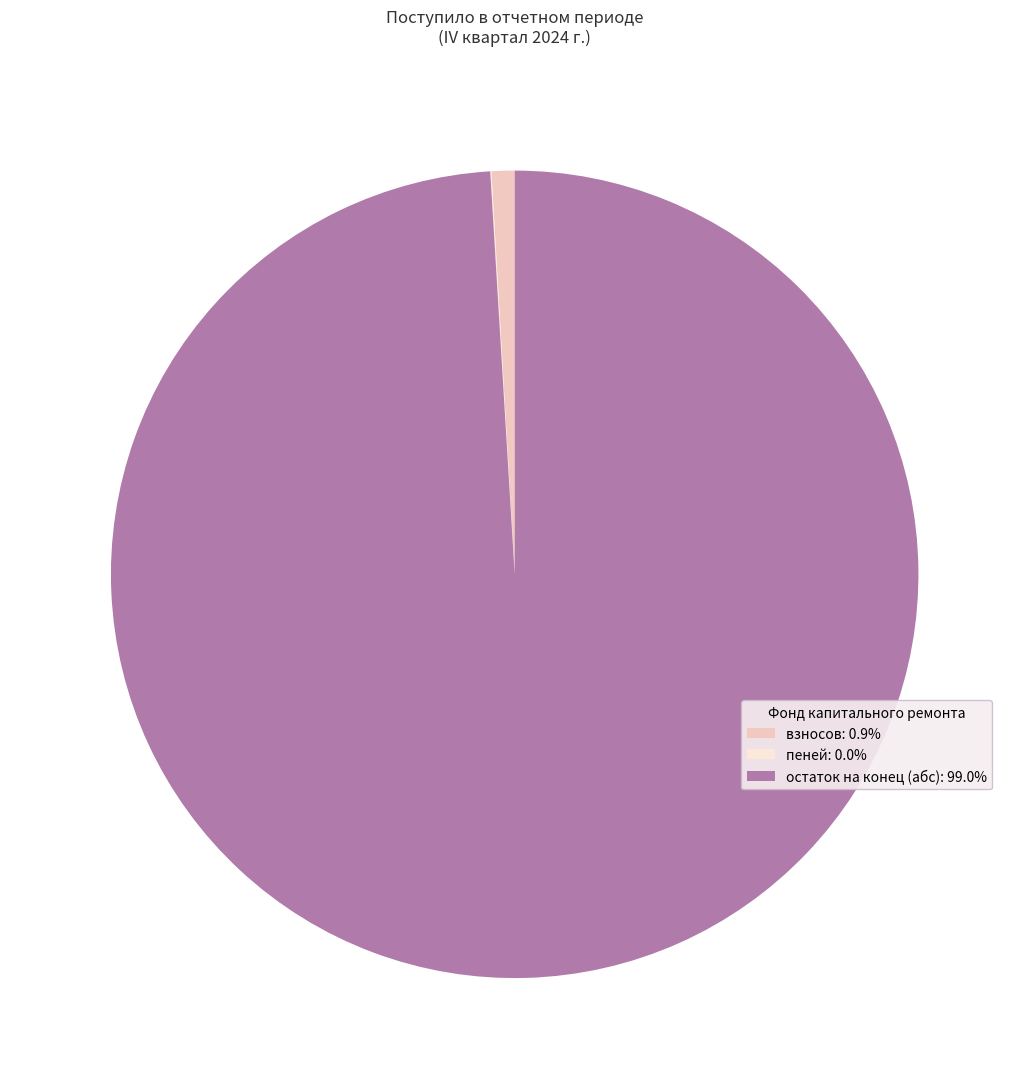

Does any single category account for the majority?

Yes